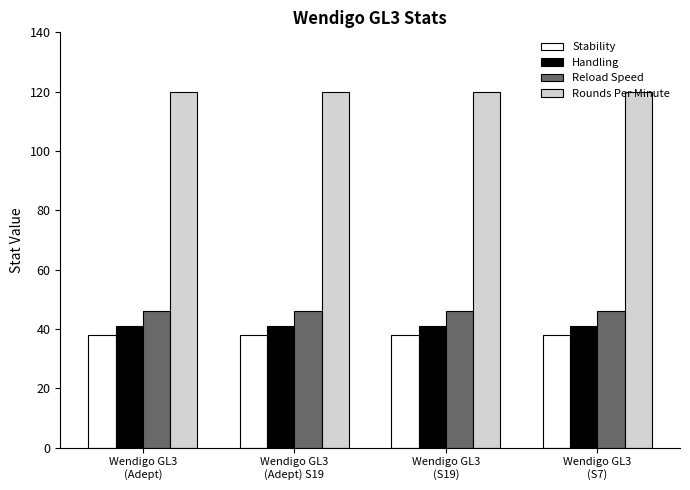

What is the minimum value shown in the chart?

38